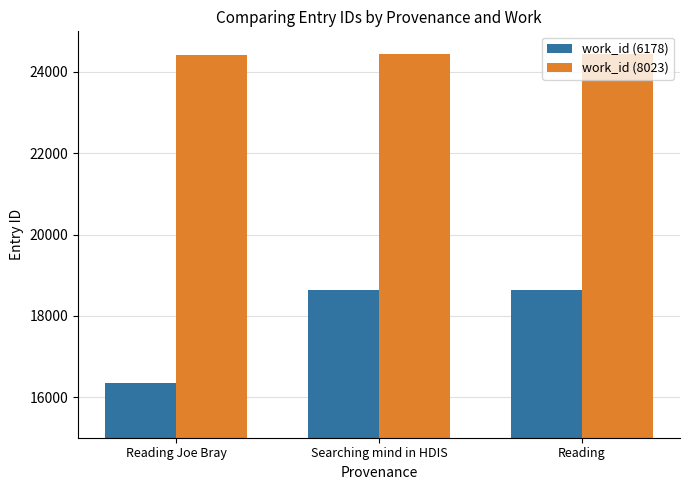

What is the minimum value for work_id (8023)?

24425